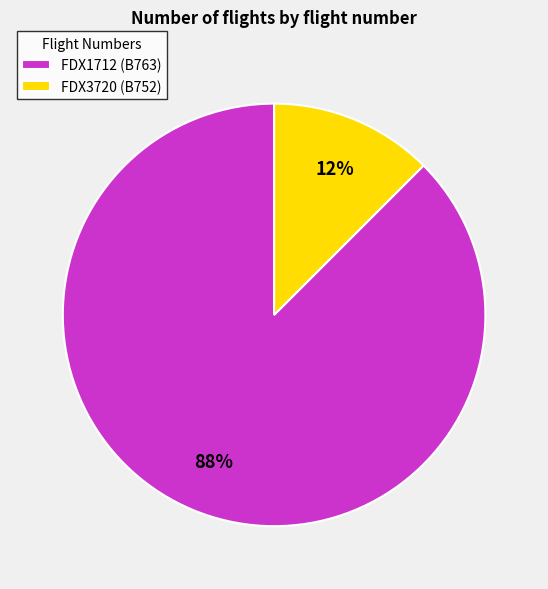

How many slices are in this pie chart?

2